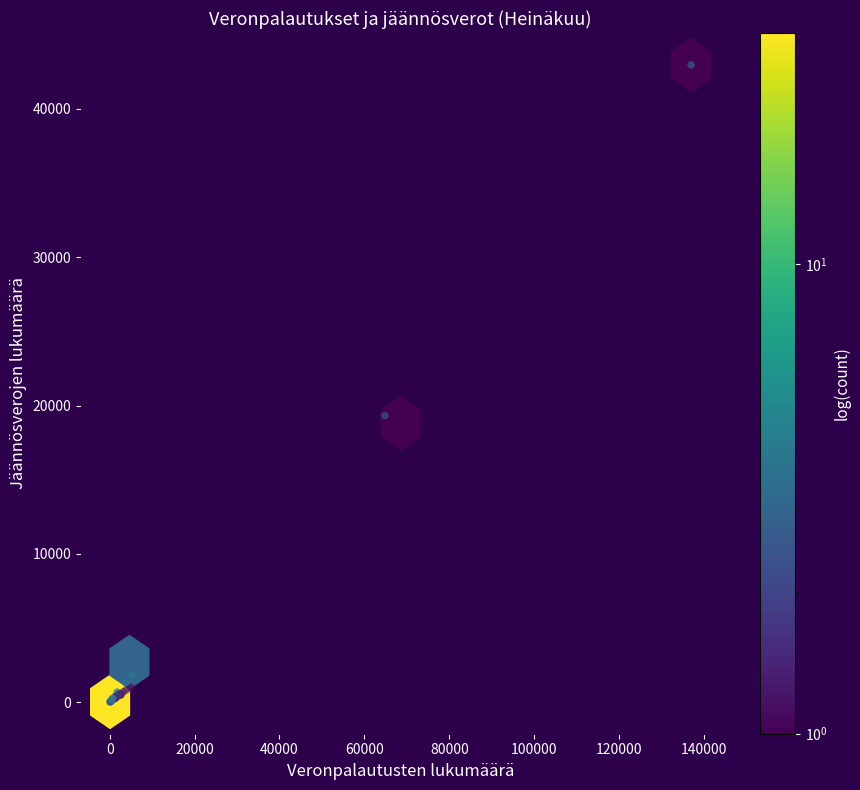

What Y value in the scatter plot is closest to 21492?

19322